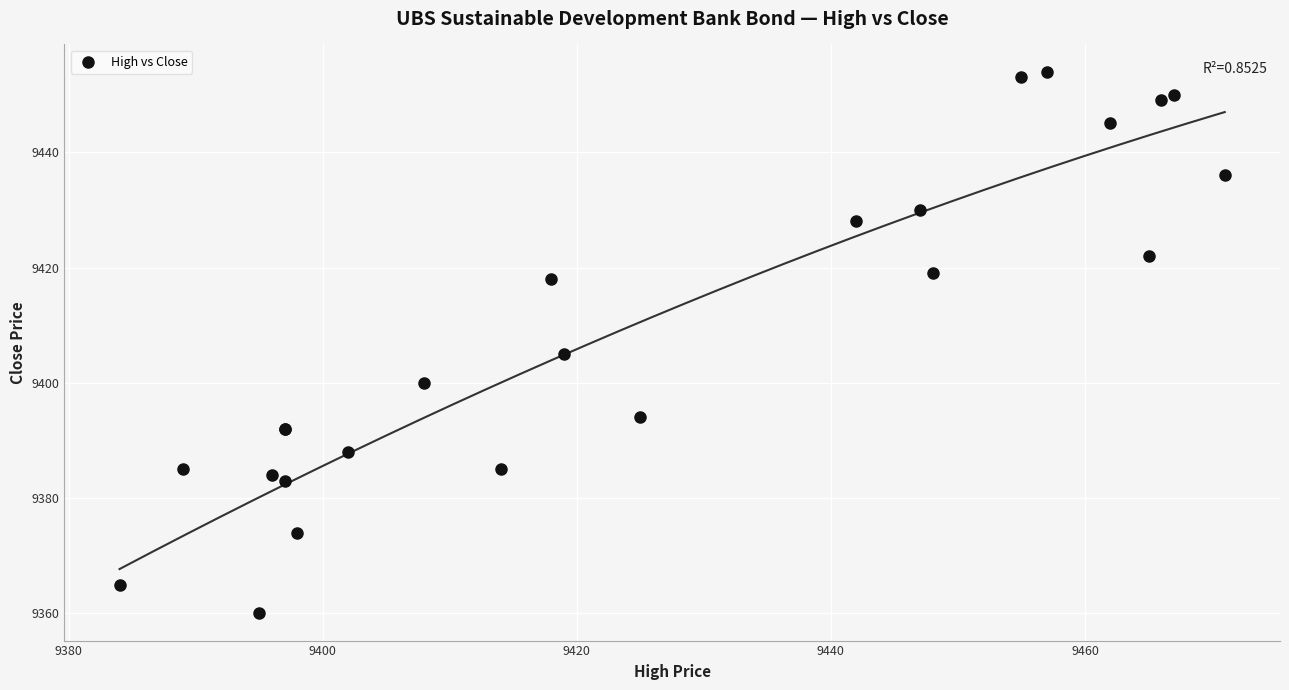

What Y value in the scatter plot is closest to 9407?

9405